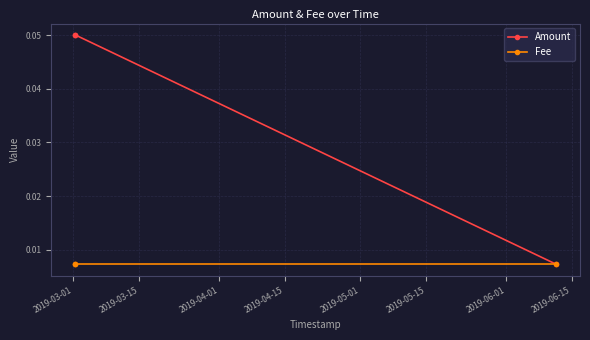

How many lines are shown in the chart?

2